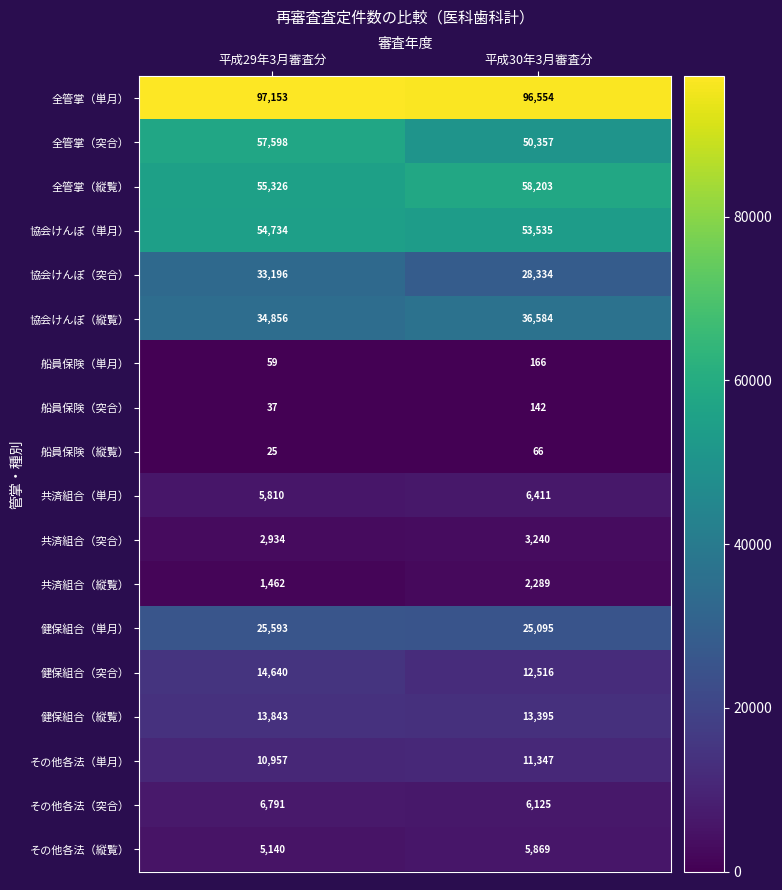

At which category is the sum across all series the highest?

平成29年3月審査分